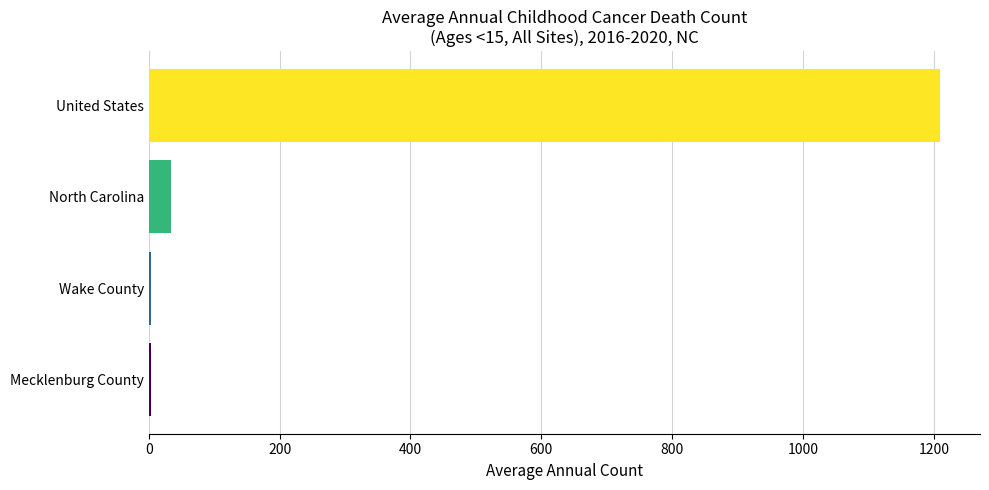

What is the difference between the maximum and minimum values?

1206